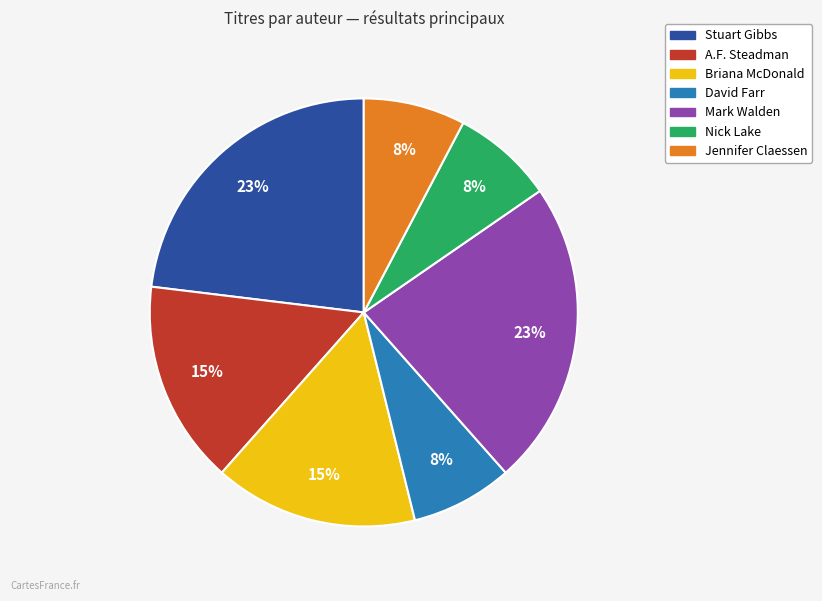

To the nearest percent, what is the average slice percentage?

14%